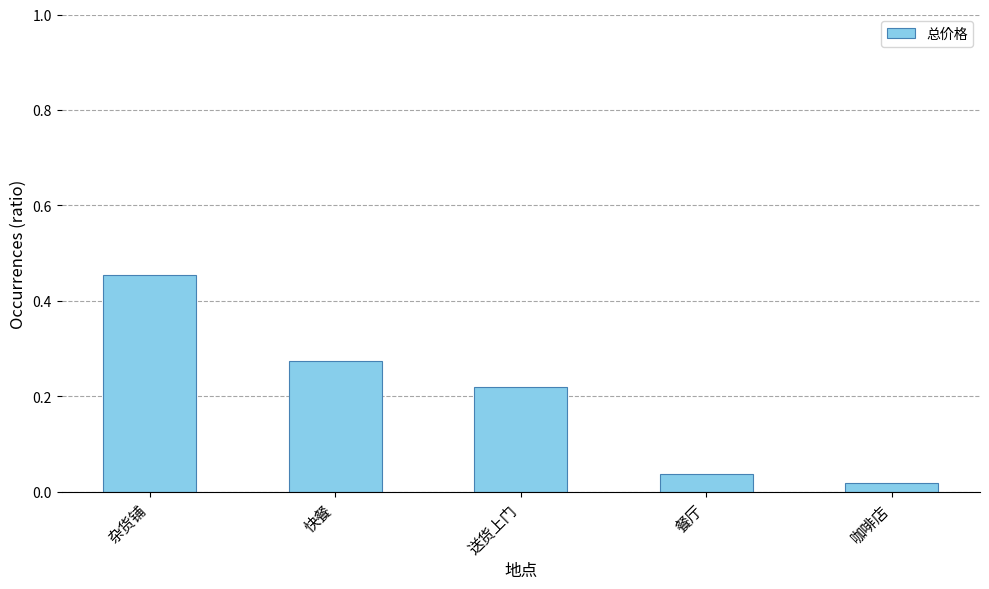

What is the label of the 5th bar from the left?

咖啡店